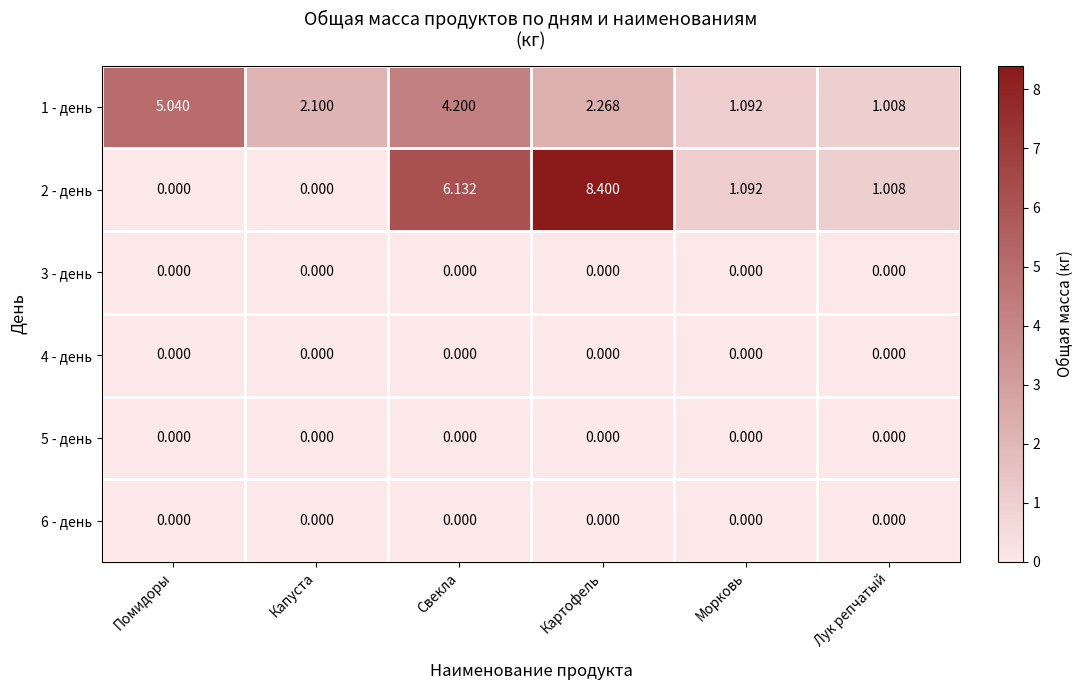

At which category is the sum across all series the highest?

Картофель